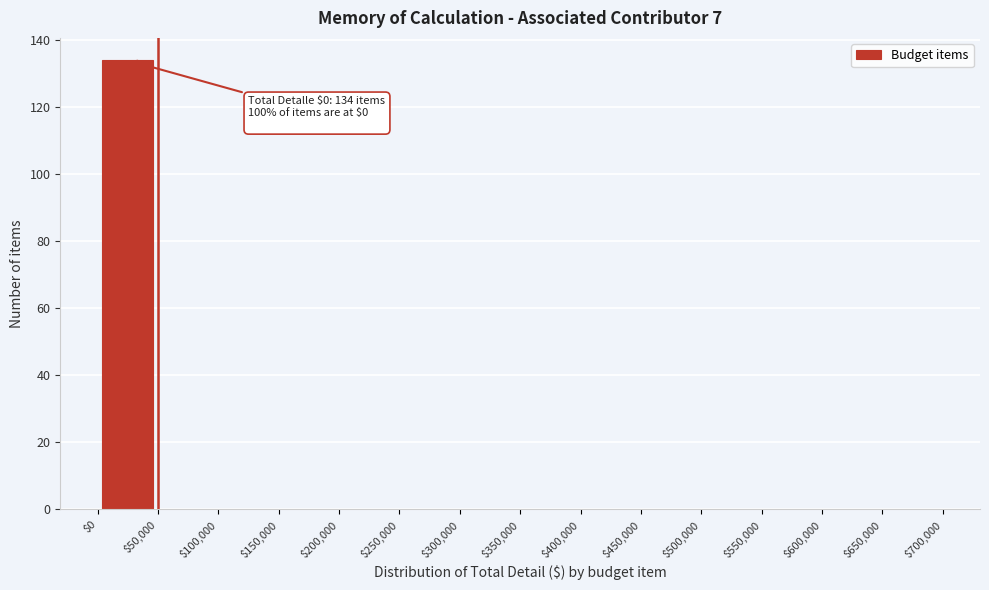

Over which range of the x-axis is the bar tallest?

$0 to $50,000